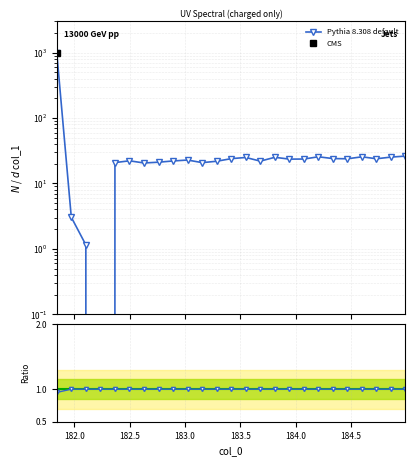

What is the label of the 21st point from the right?

182.3673257152